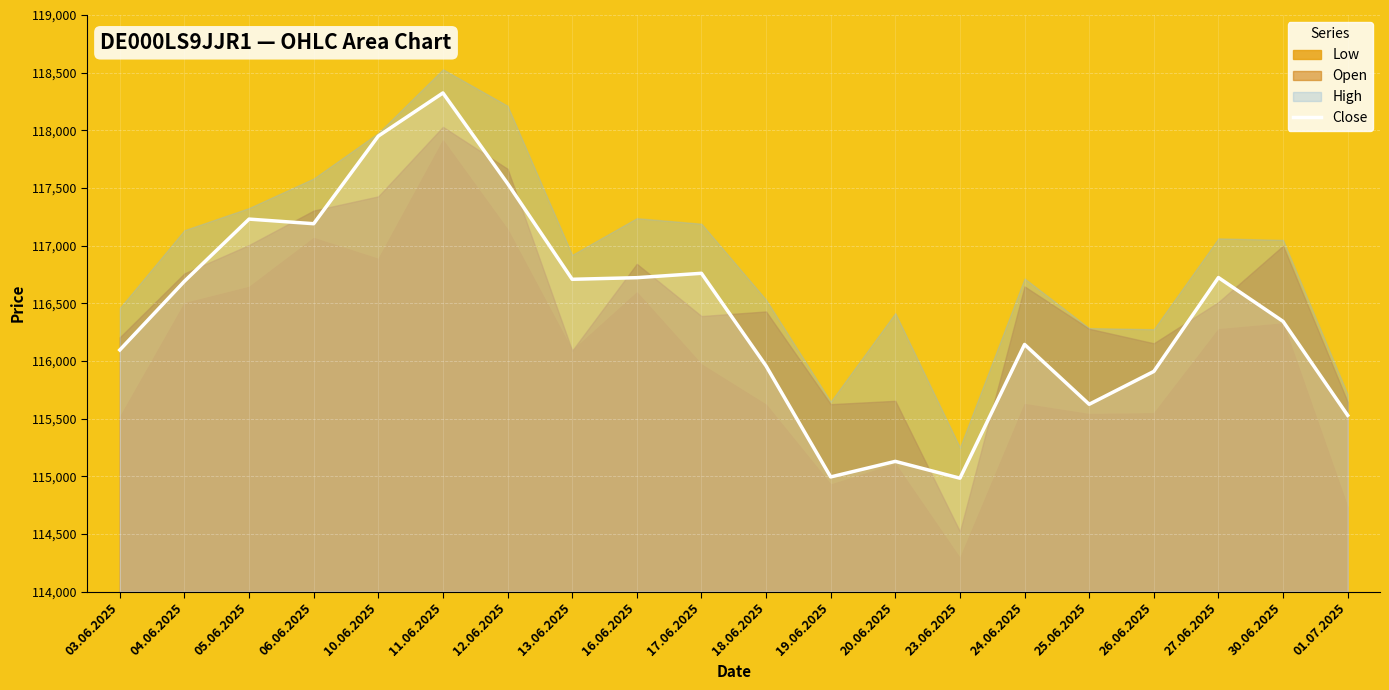

Does the chart display data point markers on the line(s)?

No